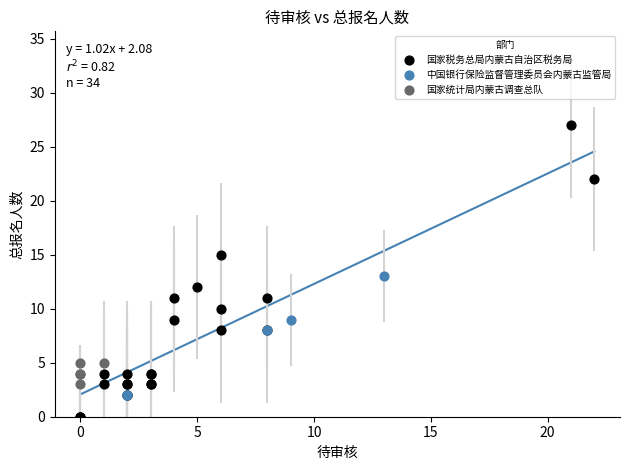

Which series has the widest spread of Y values?

国家税务总局内蒙古自治区税务局